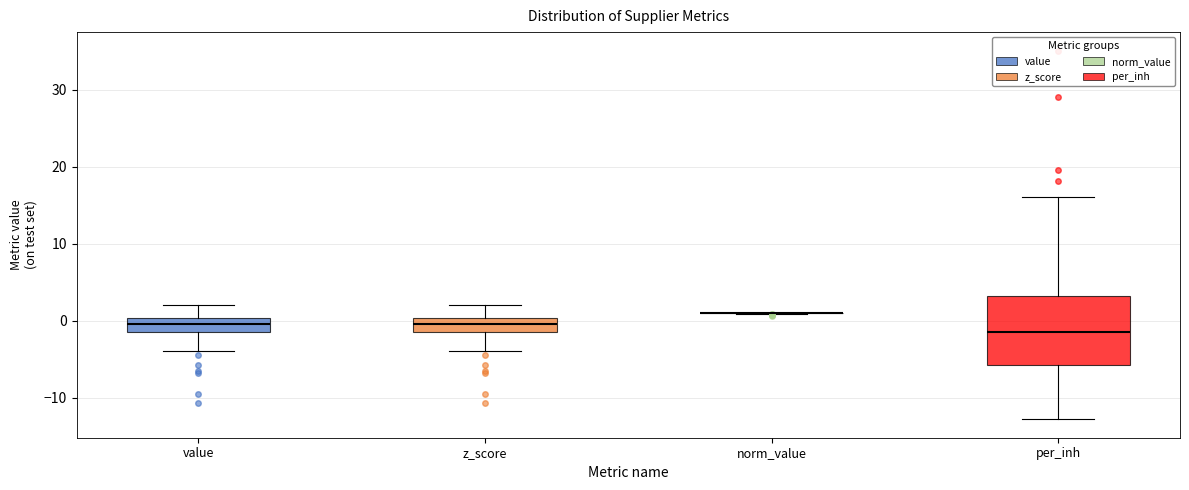

Reading left to right, transcribe this box plot: for each box, give where its median line is, the range the box spans, and where its two whiskers end, as read against the y-axis. The values are not printed on the chart, so give them approximately, as read against the axis.

value: median 0 (inside the box), box -2 to 0, whiskers -4 to 2
z_score: median 0 (inside the box), box -2 to 0, whiskers -4 to 2
norm_value: box collapsed to a line at 1, whiskers 1 to 1
per_inh: median -1, box -6 to 3, whiskers -13 to 16